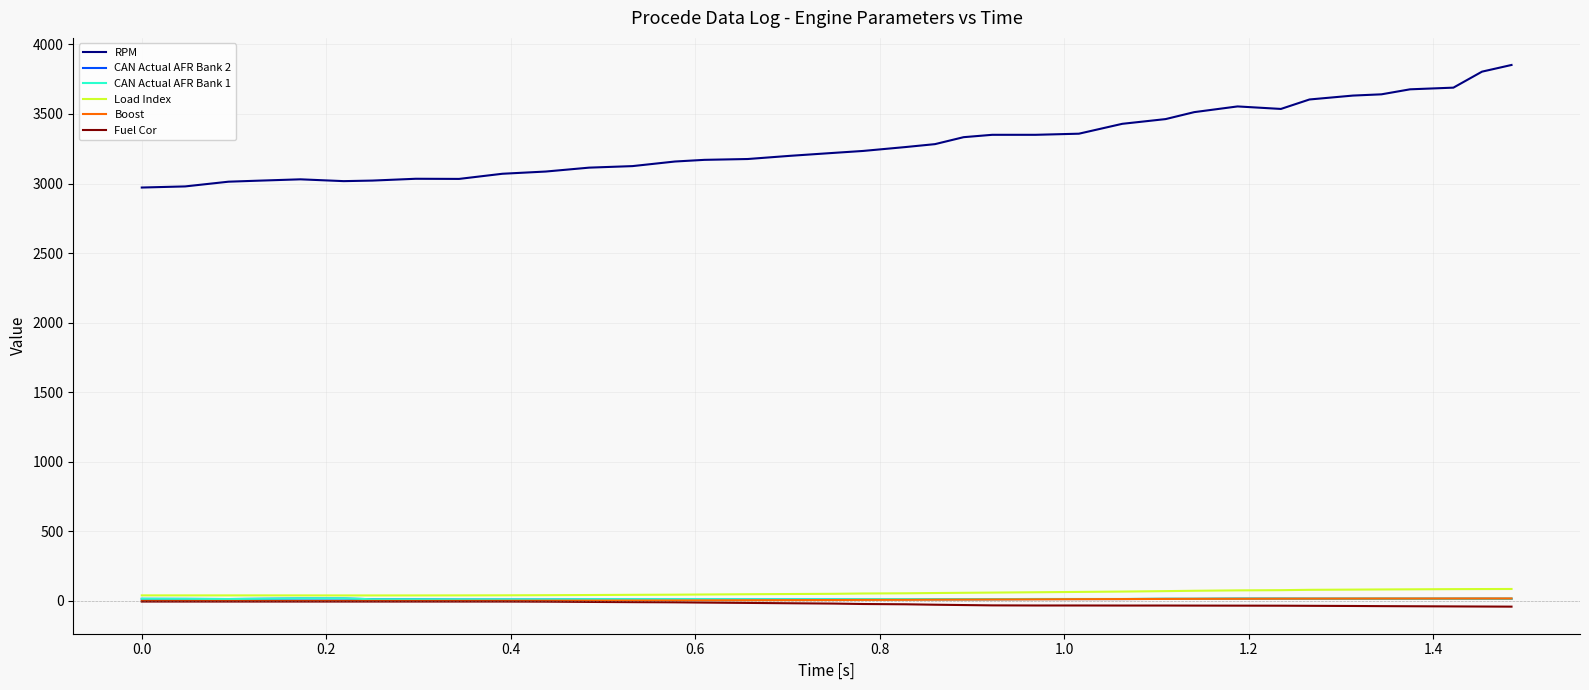

How many series are shown in this chart?

6